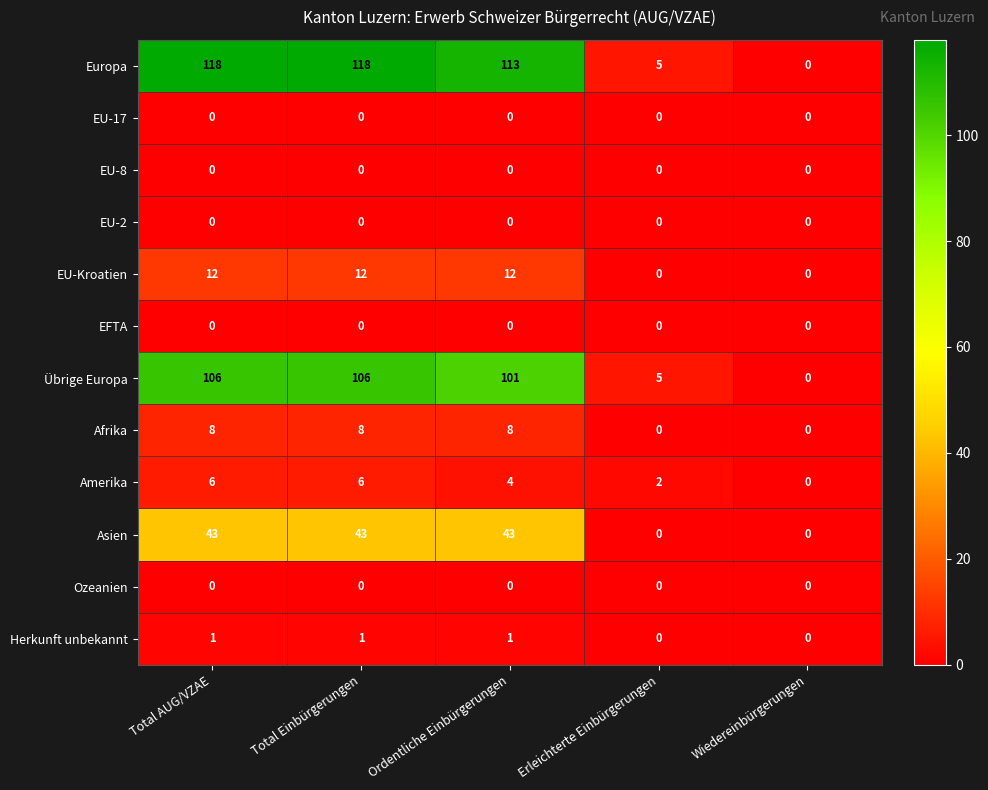

At how many categories does at least one series exceed 107?

3